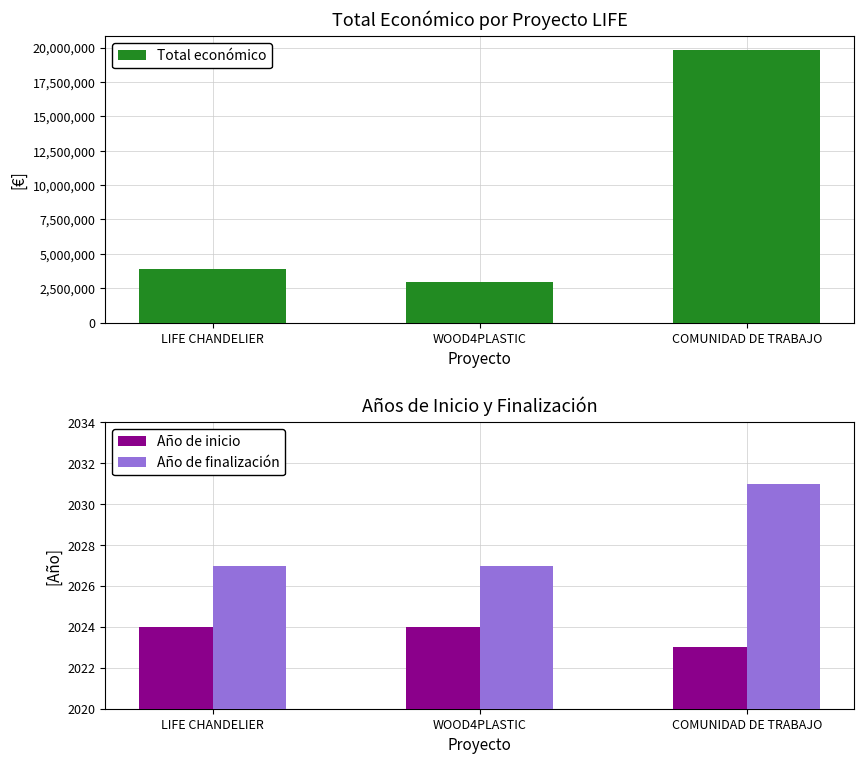

Which category has the lowest value across all series?

COMUNIDAD DE TRABAJO